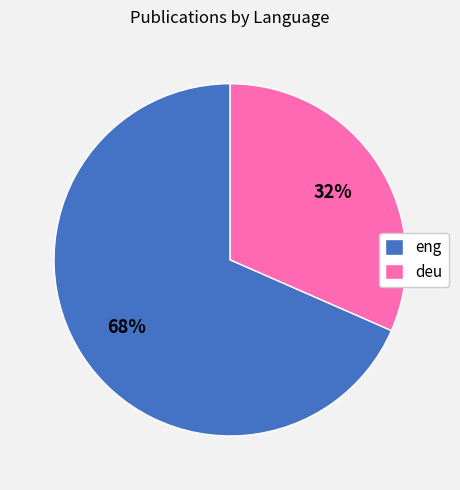

The eng slice represents 68% of the pie. True or false?

True